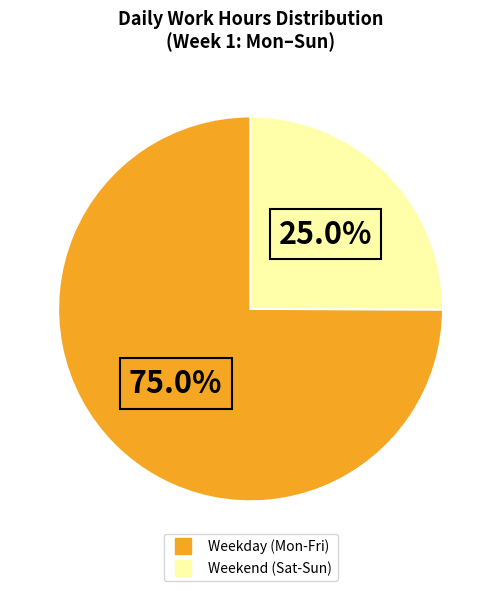

How many segments does this pie chart have?

2